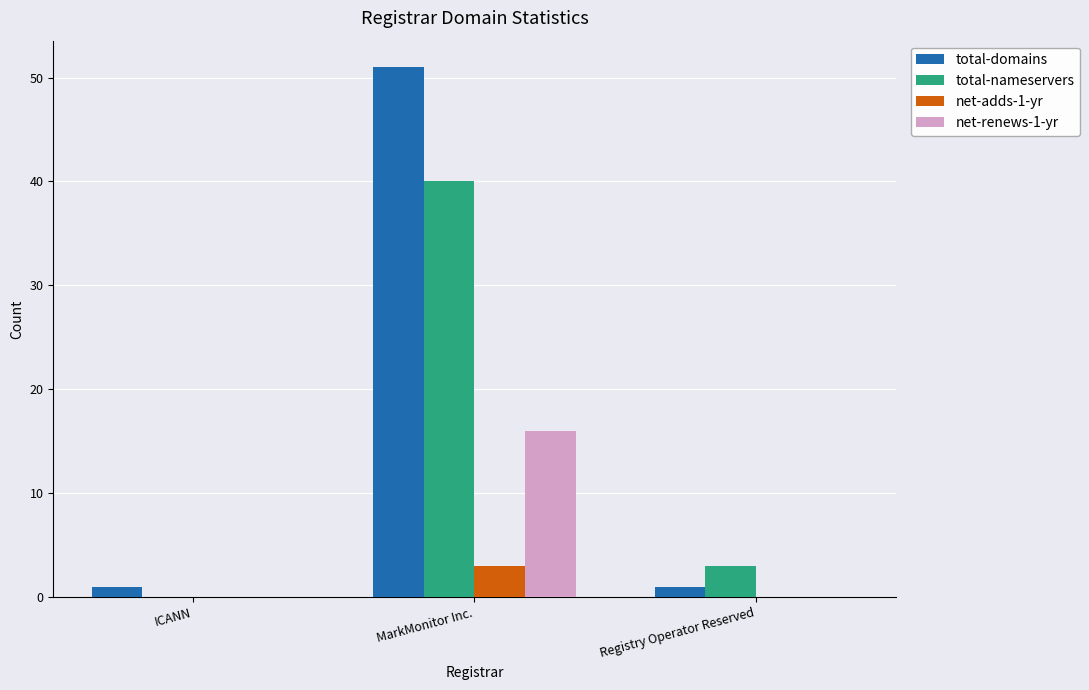

At which category is the sum across all series the highest?

MarkMonitor Inc.